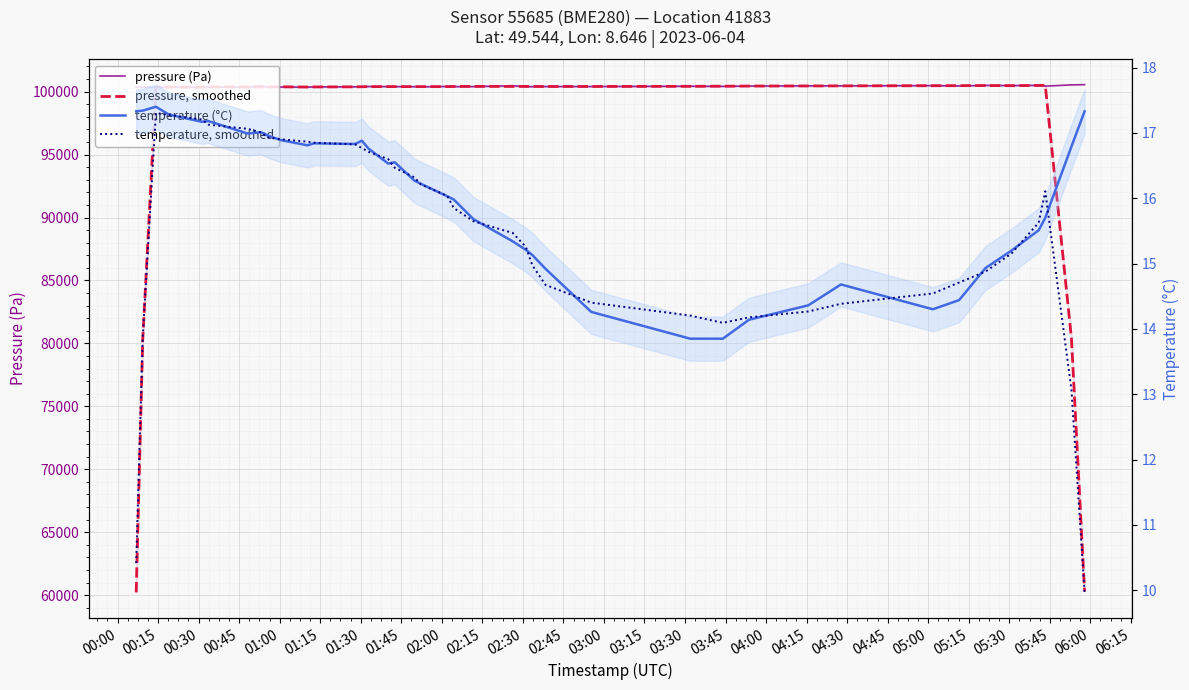

How many values in the pressure, smoothed series are below 100398?

18